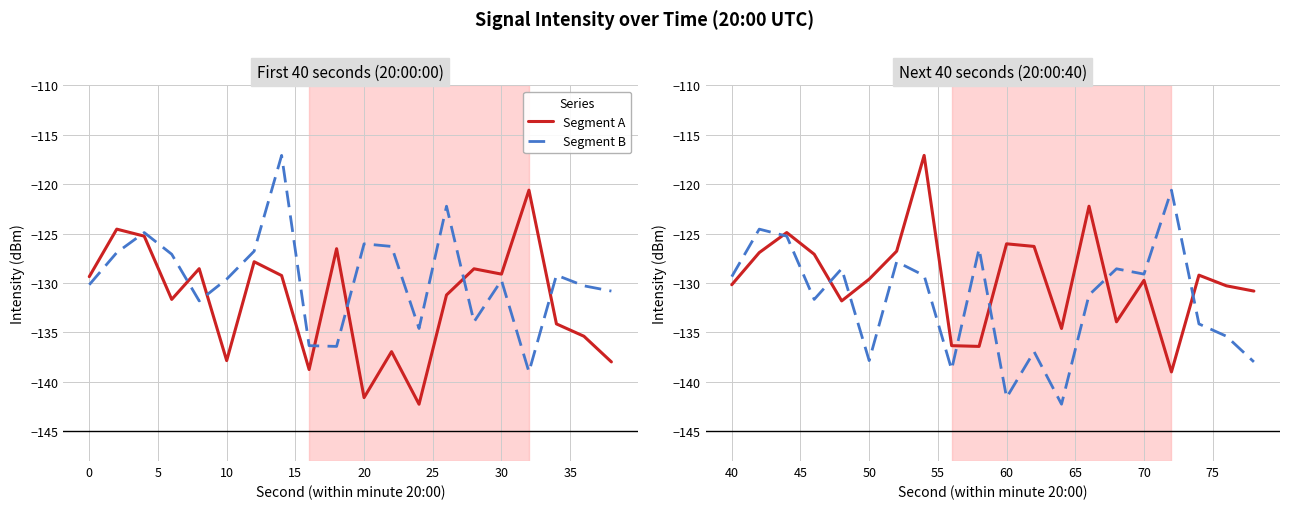

Does the chart display data point markers on the line(s)?

No